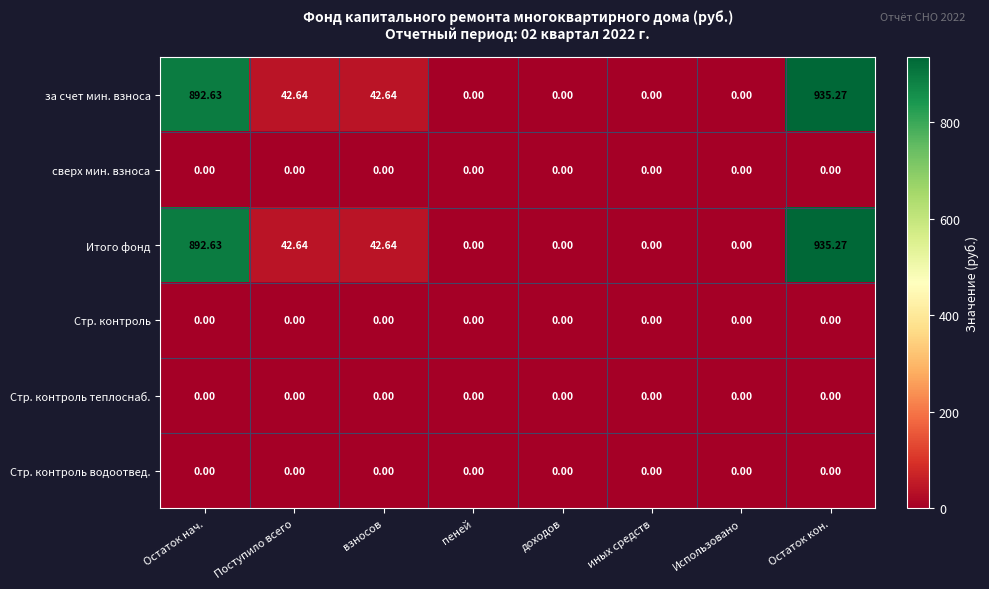

At which category is the sum across all series the highest?

Остаток кон.